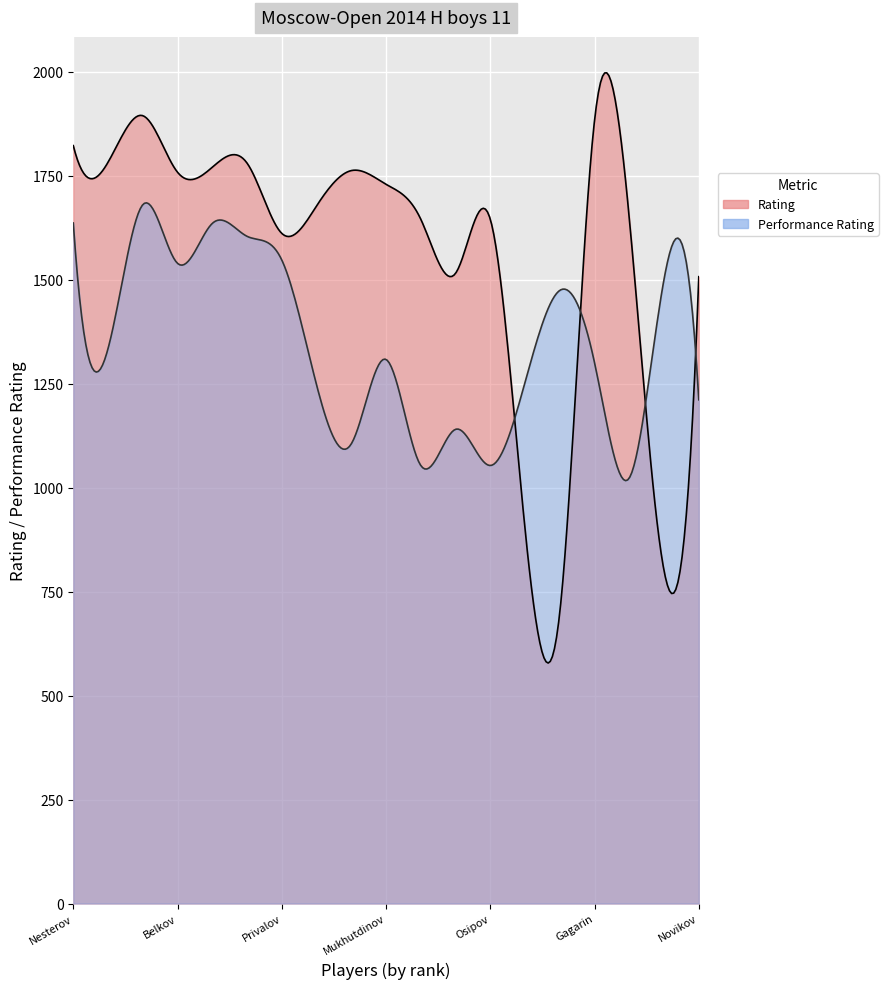

What is the maximum value for Performance?

1680